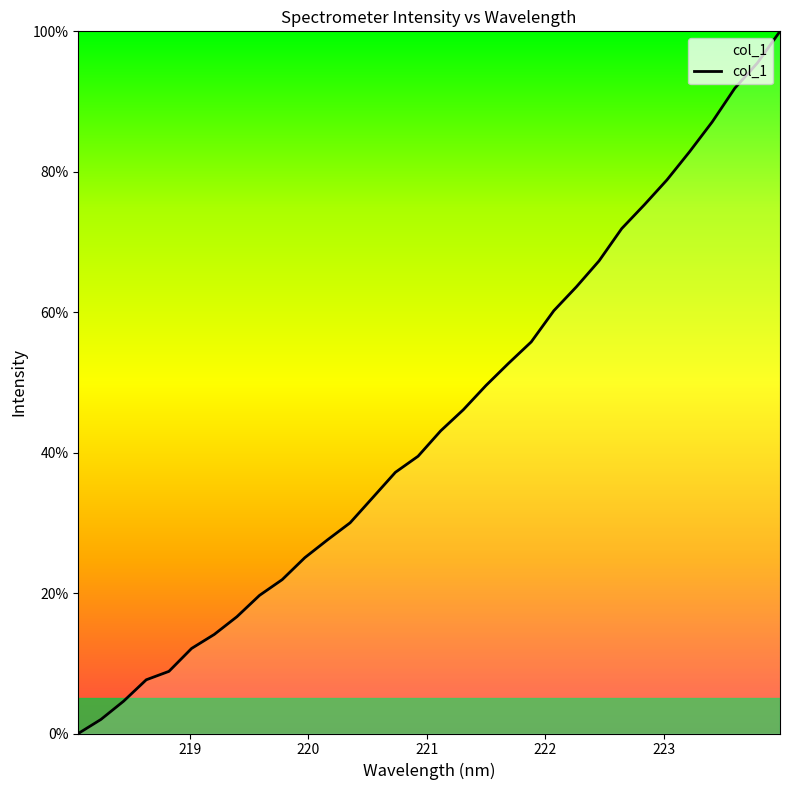

What is the sum of all values?

1422.2